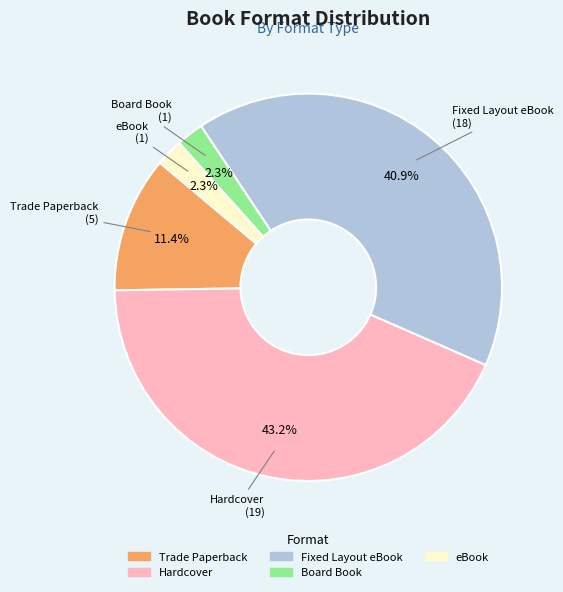

Does any single category account for the majority?

No